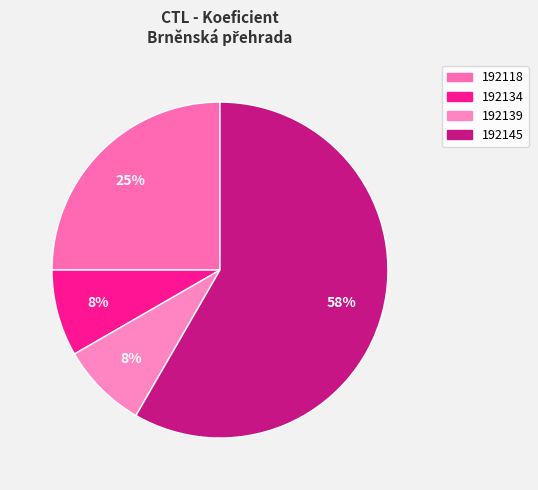

To the nearest percent, what portion does 192139 represent?

8%